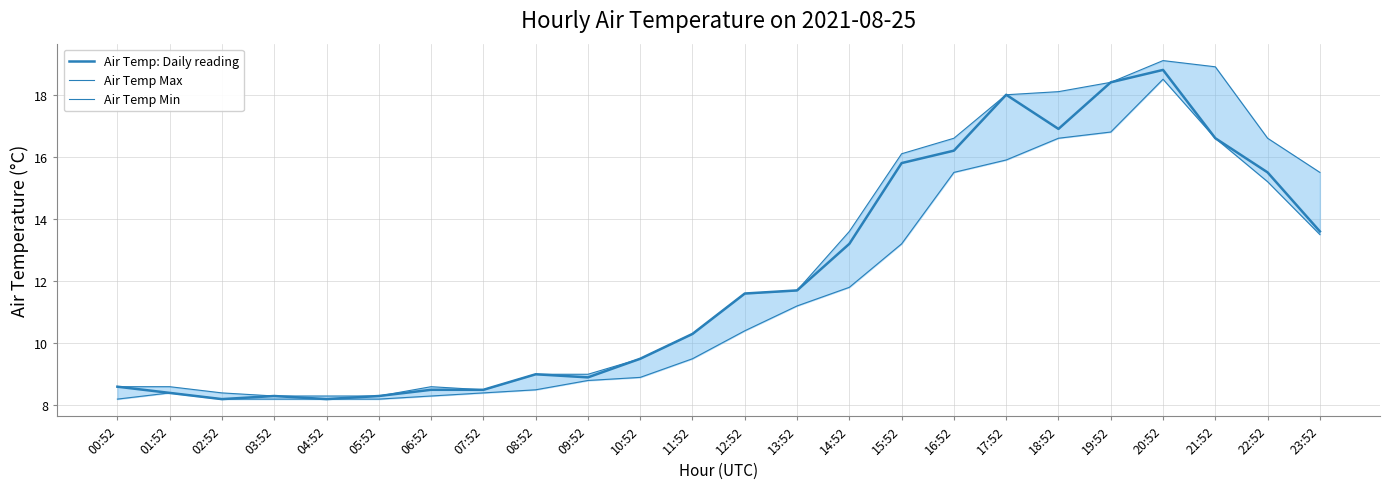

What is the total value across all series at 19:52?

53.6